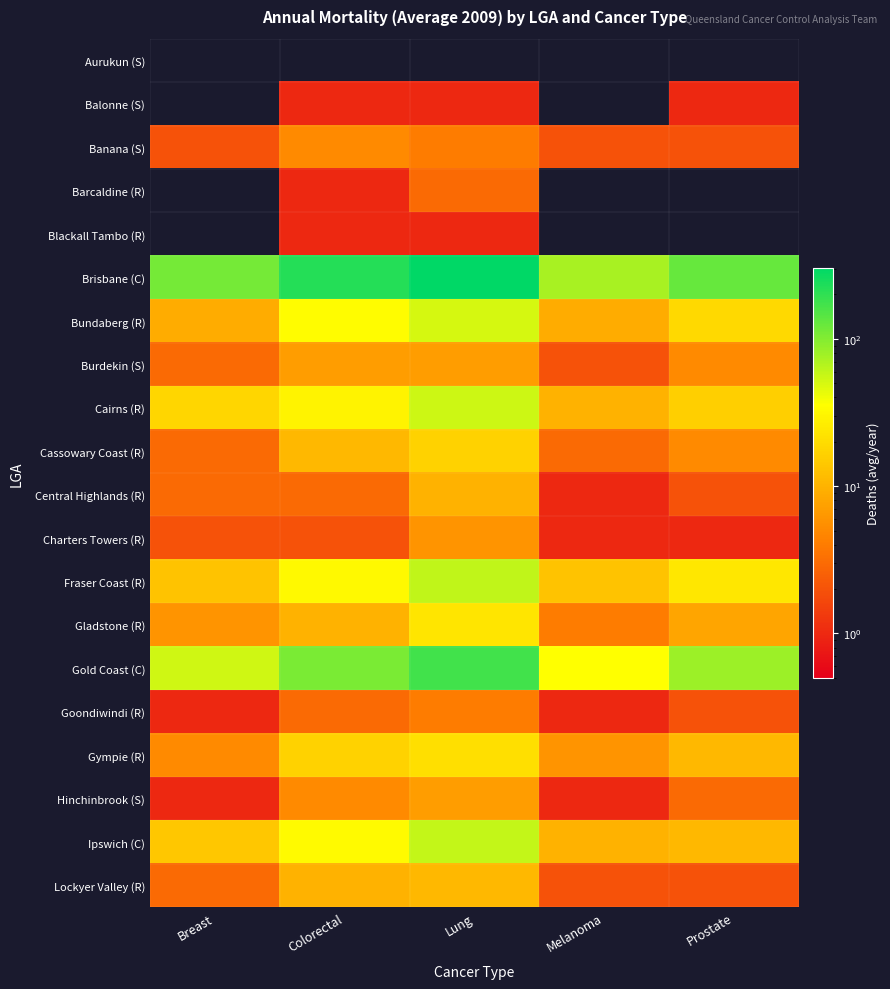

What is the maximum value shown in the chart?

302